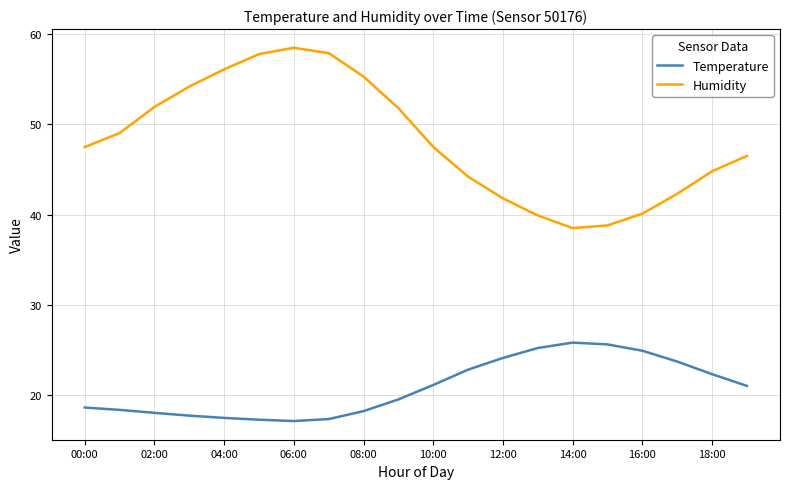

Which series has the widest spread of values?

Humidity